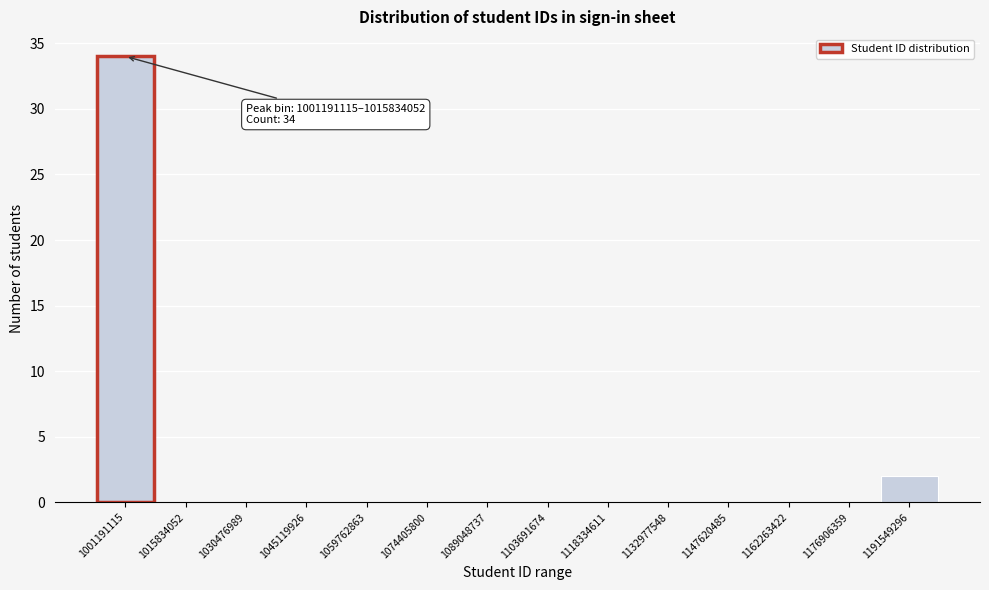

Reading left to right, what are all the values shown in this chart?

1001191115=34	1015834052=0	1030476989=0	1045119926=0	1059762863=0	1074405800=0	1089048737=0	1103691674=0	1118334611=0	1132977548=0	1147620485=0	1162263422=0	1176906359=0	1191549296=2